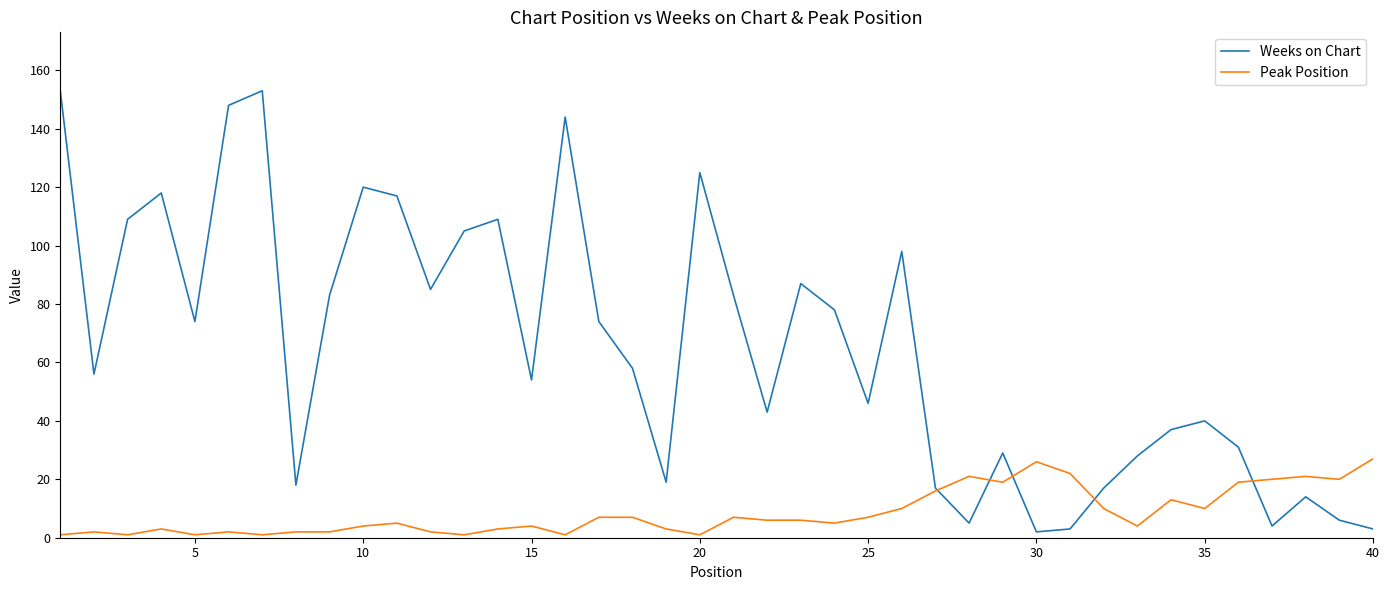

What is the greatest value displayed?

153